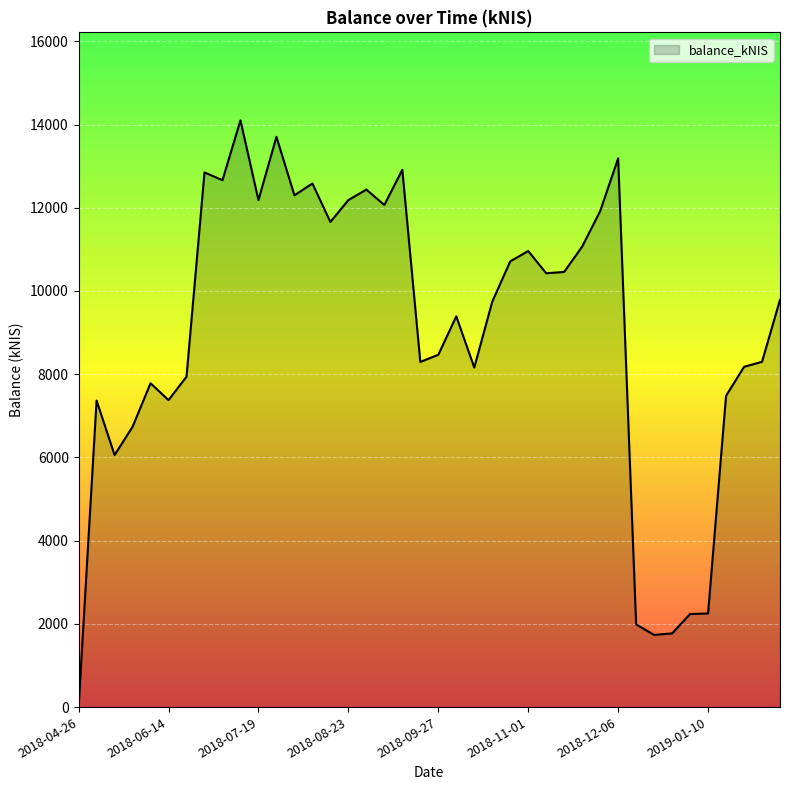

What is the sum of all values?

361400.8